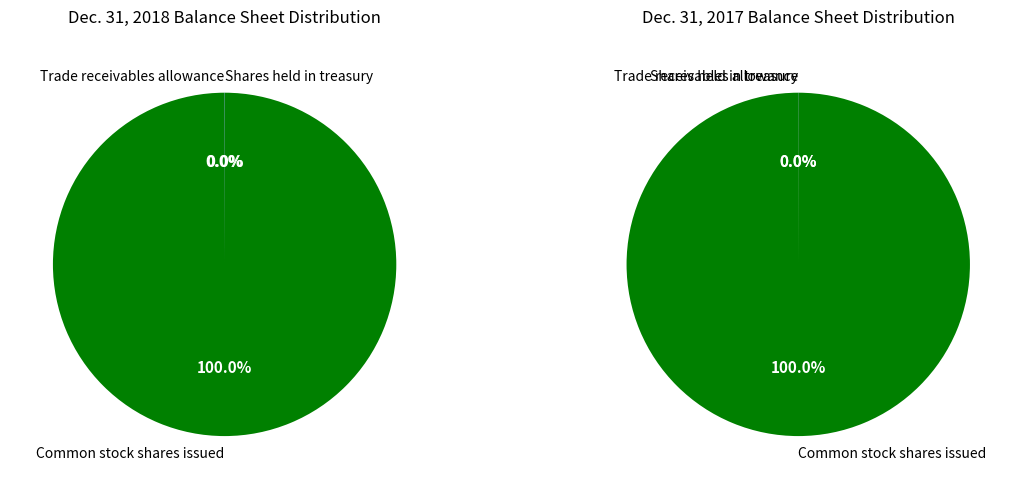

Is there any slice that represents more than half of the pie?

Yes